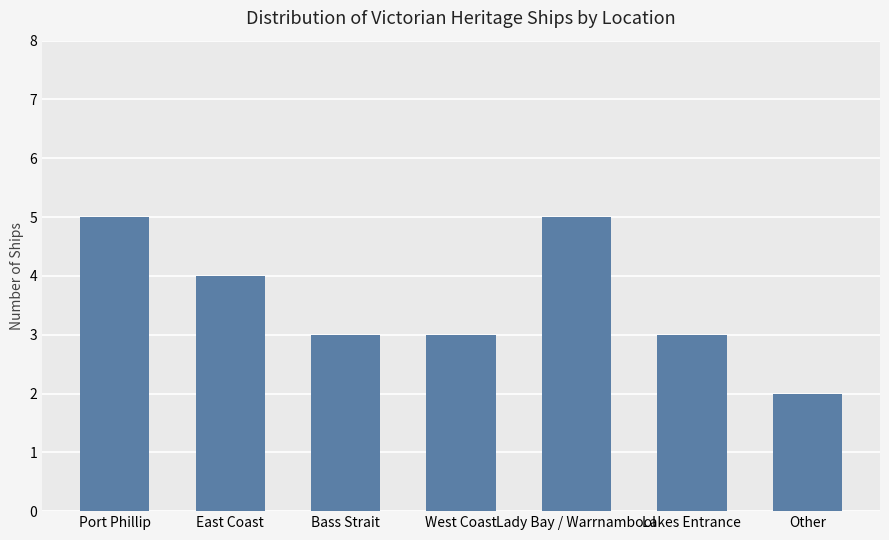

What is the minimum value shown in the chart?

2